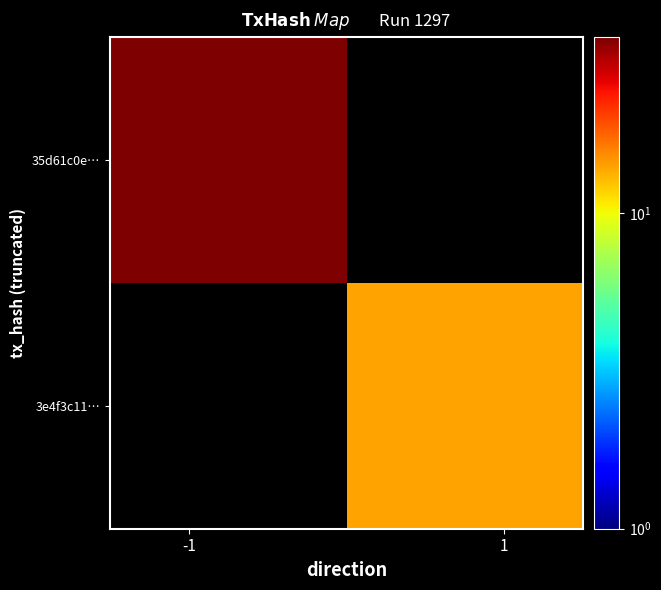

How many data points does each series have?

2